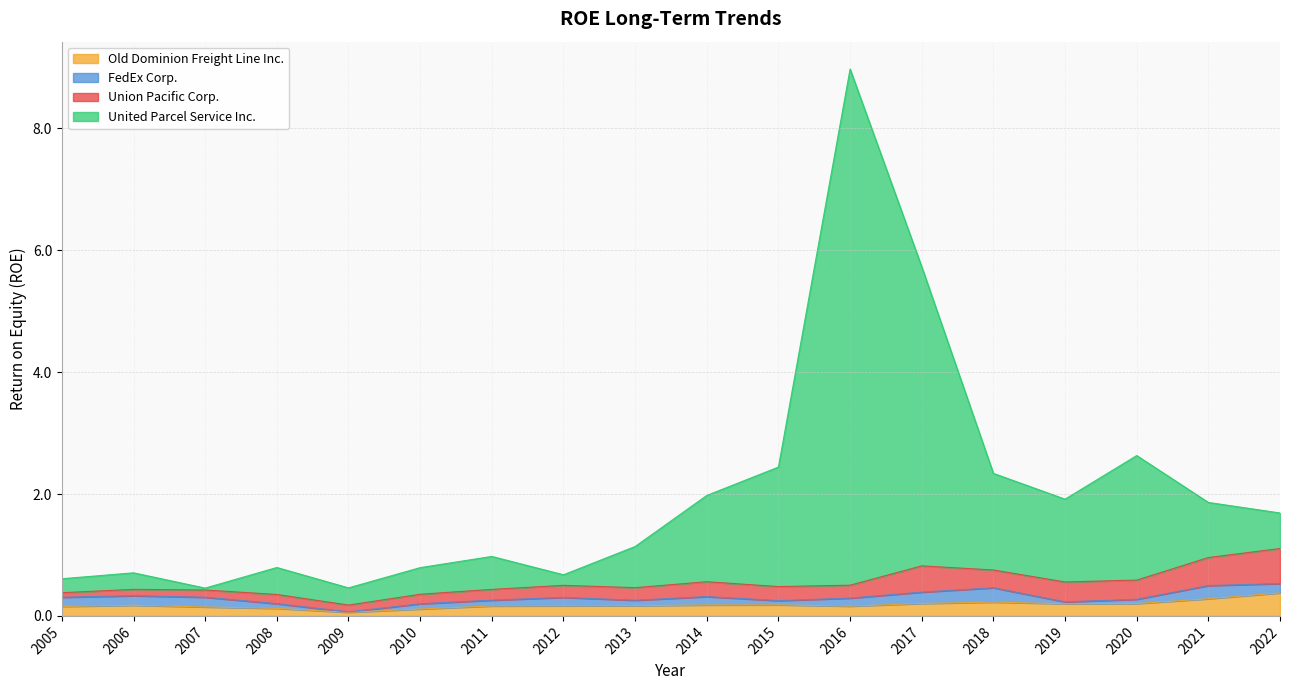

At which category is the sum across all series the highest?

2016